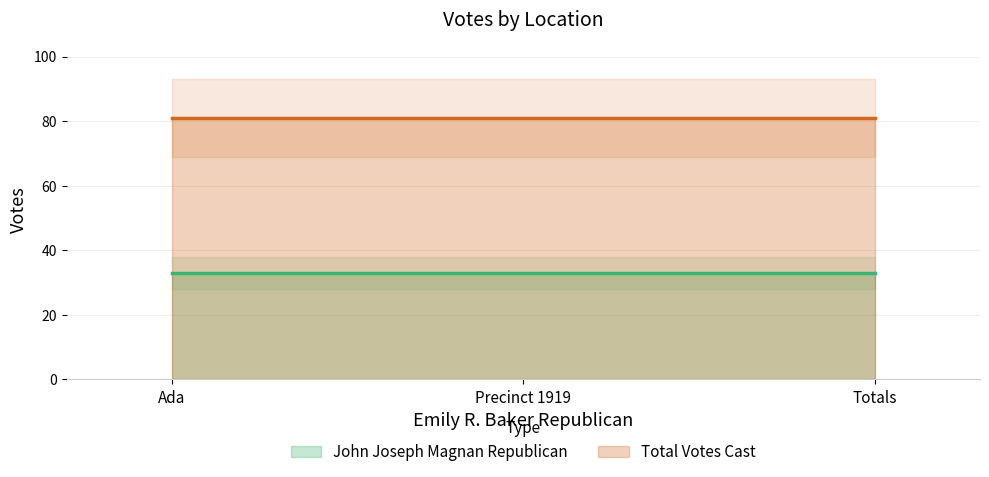

Does the chart have visible grid lines?

Yes